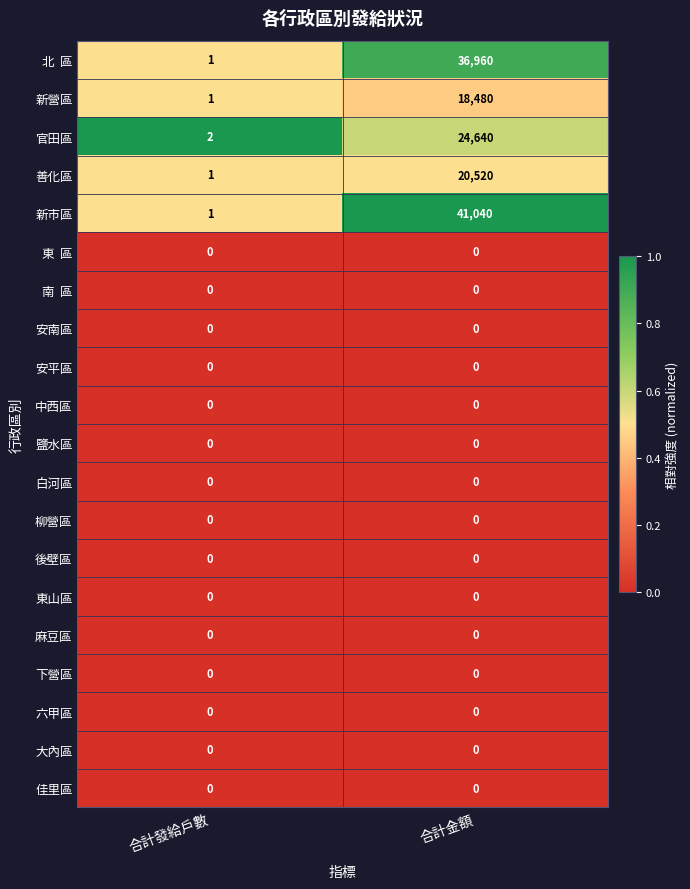

The 柳營區 series shows 0 at 合計發給戶數. True or false?

True